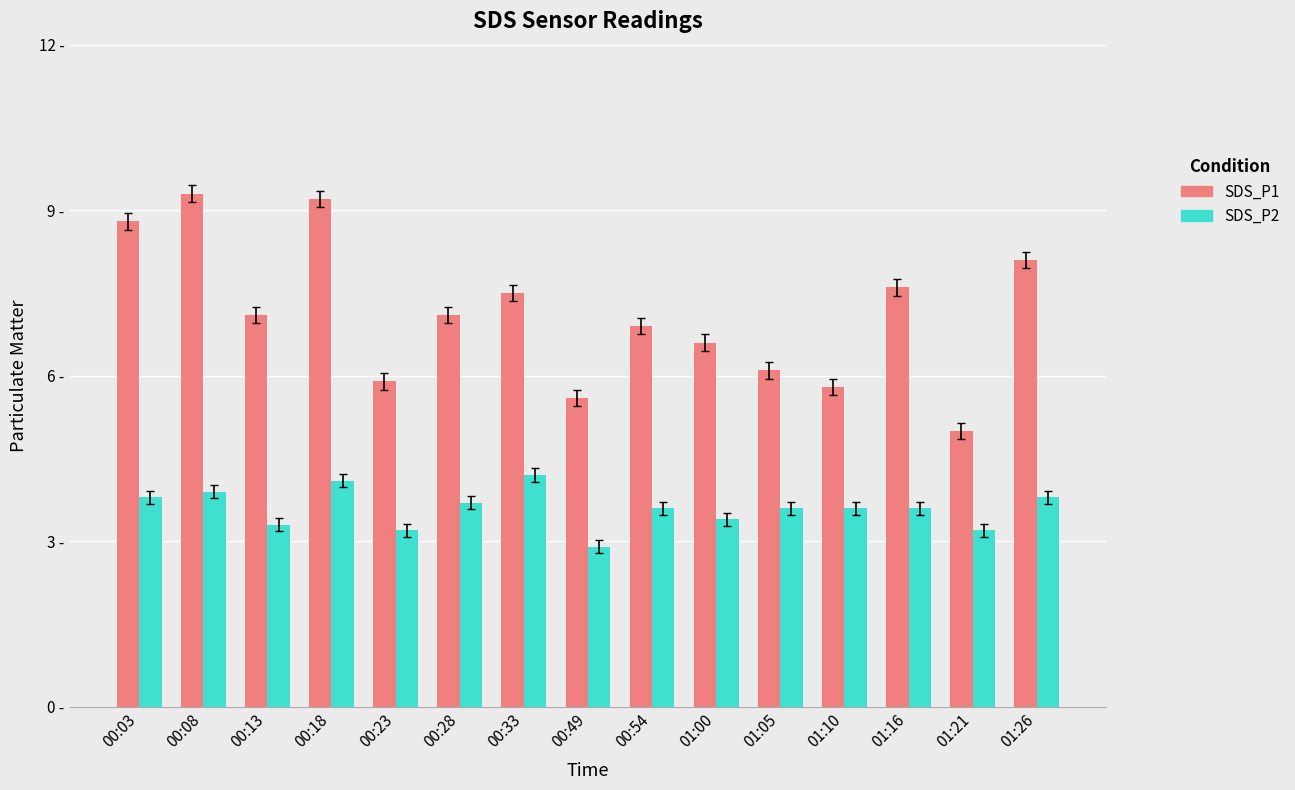

What are all the series names shown in the legend?

SDS_P1, SDS_P2